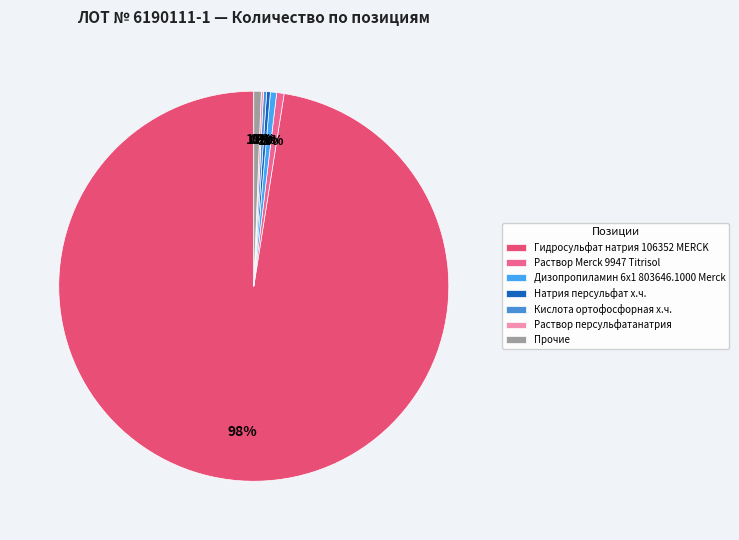

The Гидросульфат натрия 106352 MERCK slice represents 86% of the pie. True or false?

False